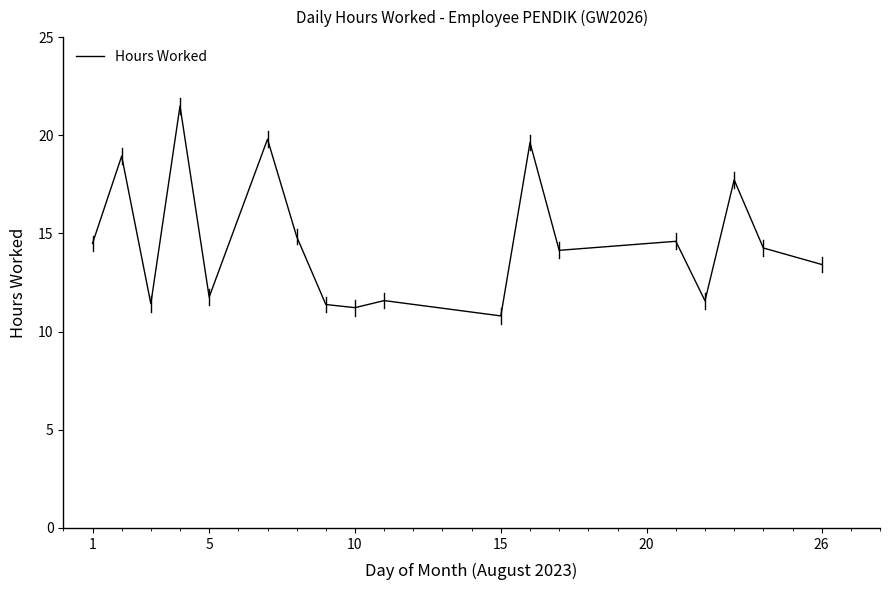

What is the difference between the maximum and minimum values?

10.7